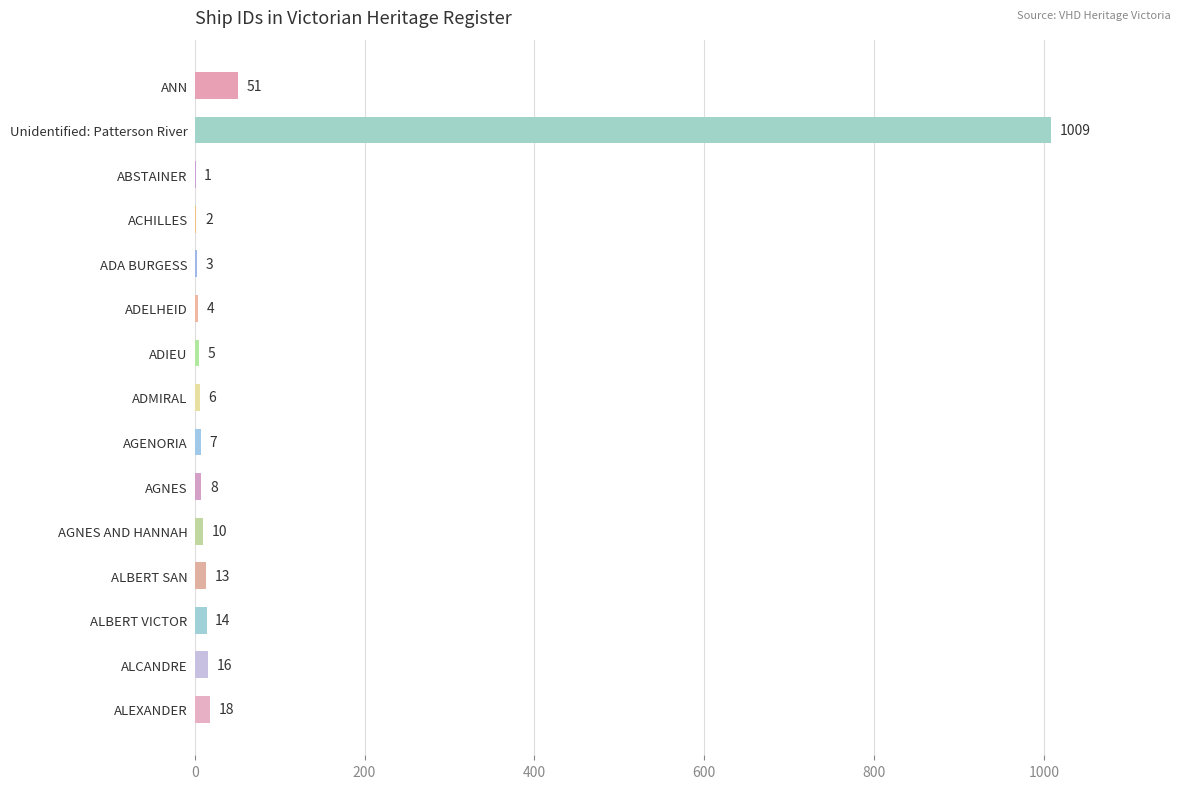

What is the sum of all values?

1167